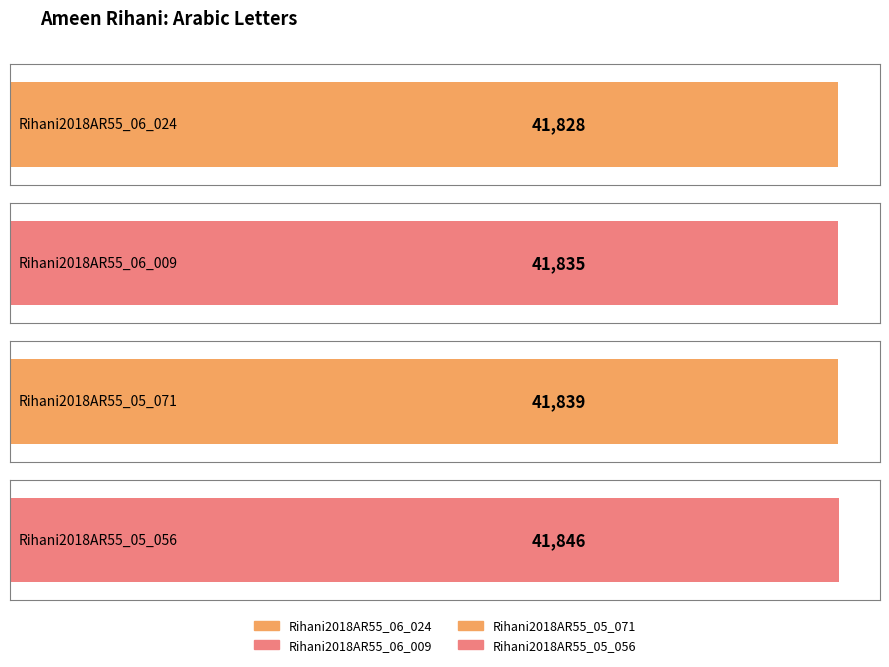

Count the values in the range 41835 to 41846.

3